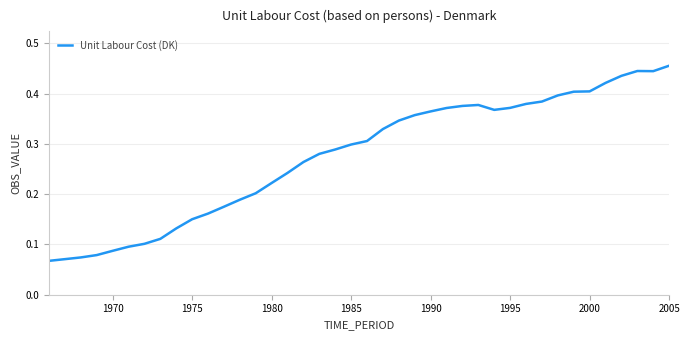

Does the chart display data point markers on the line(s)?

No